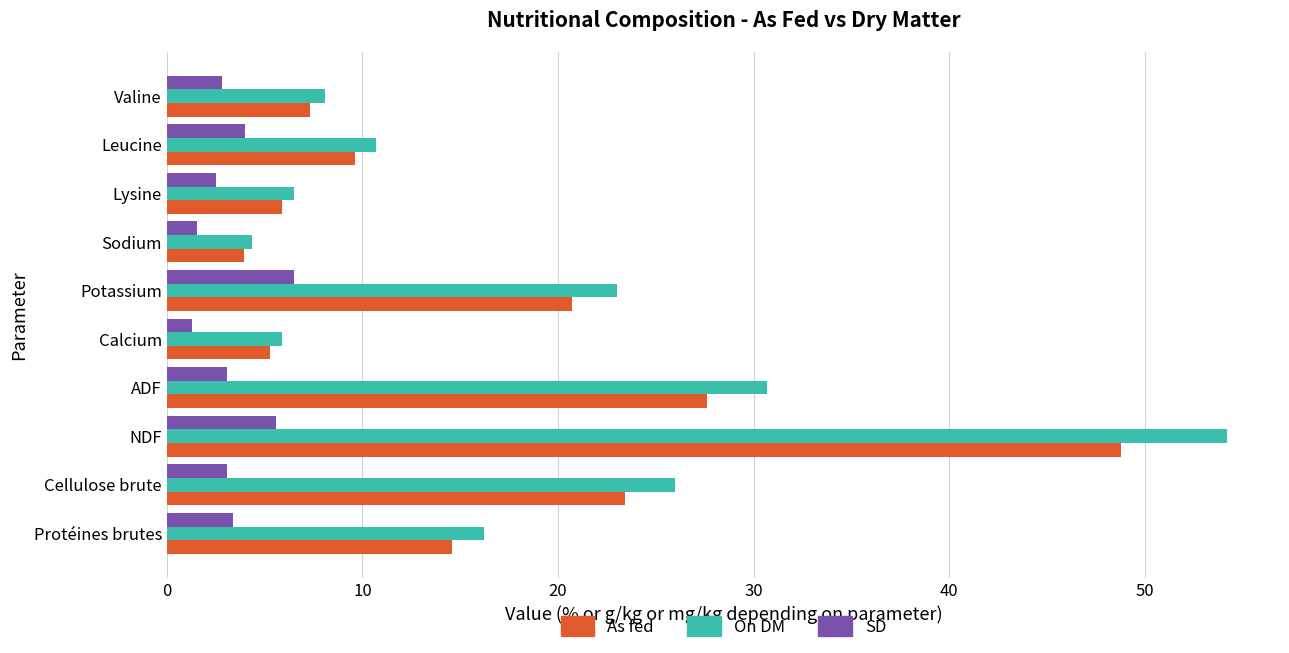

What is the total value across all series at Lysine?

14.9